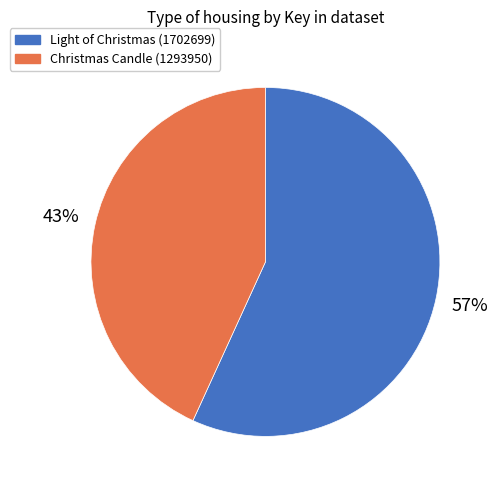

What percentage is the Light of Christmas (1702699) slice, to the nearest percent?

57%